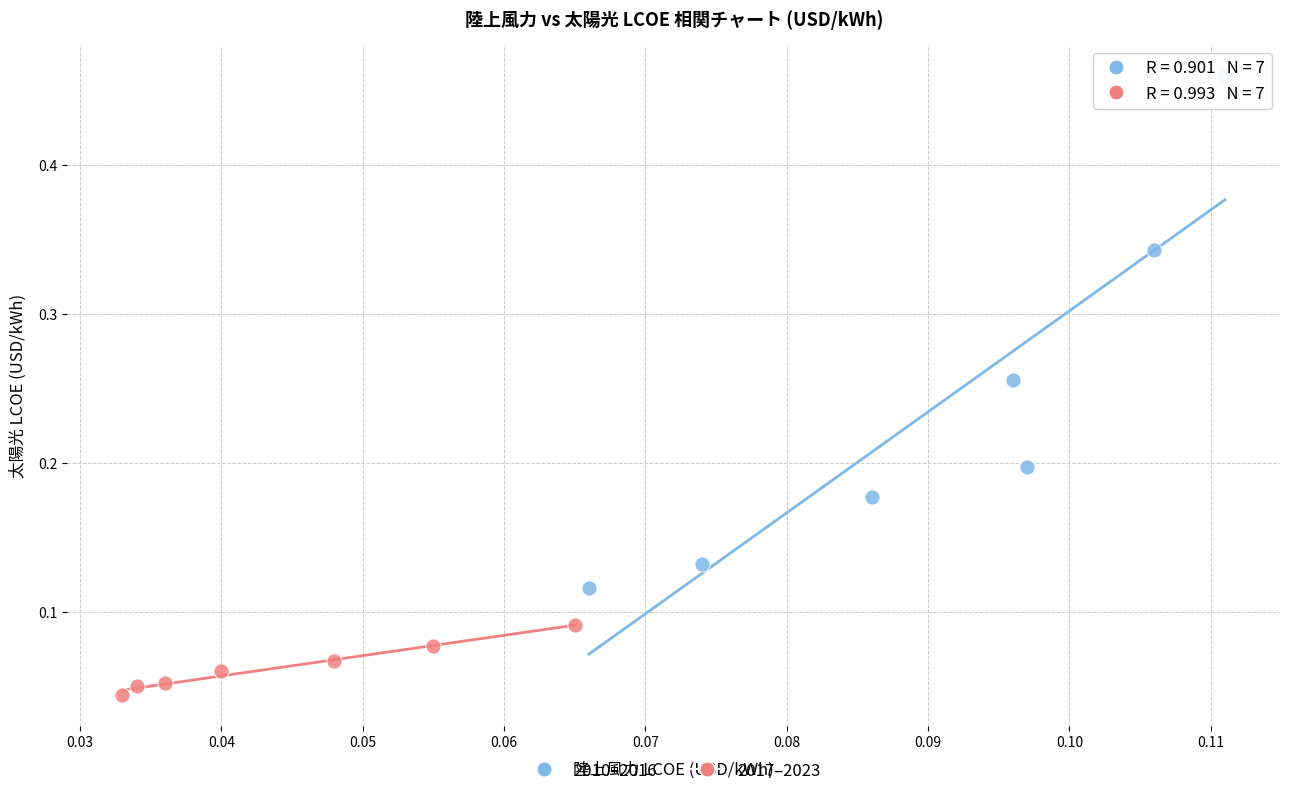

Which series has the widest spread of Y values?

2010–2016